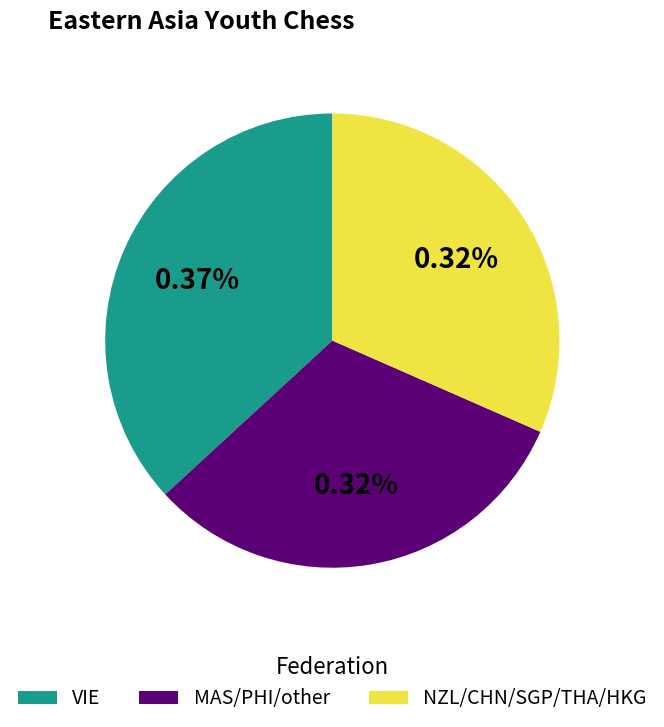

Is there a majority slice in this chart?

No